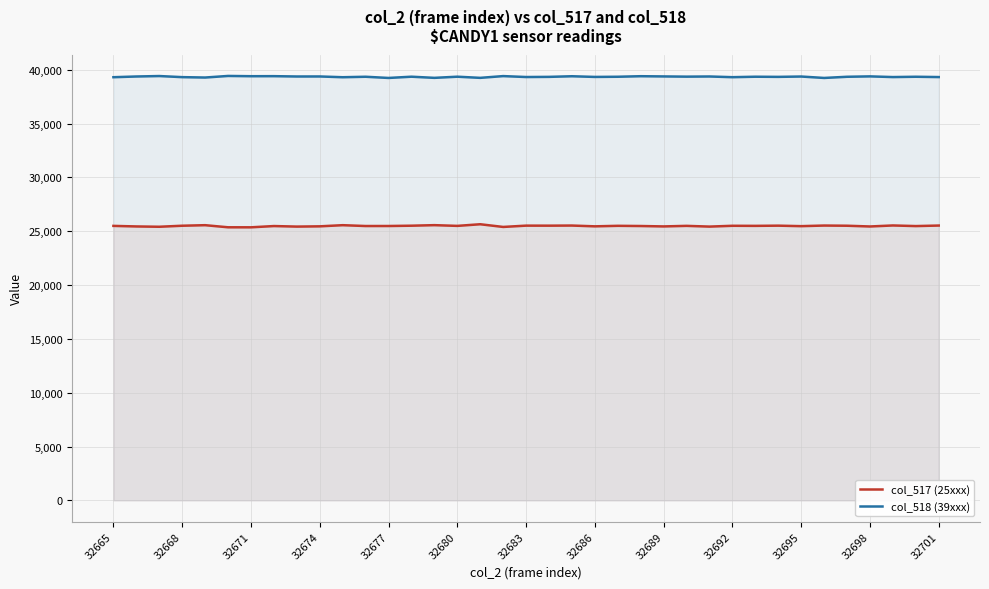

True or false: col_517 (25xxx) and col_518 (39xxx) intersect in this chart.

False